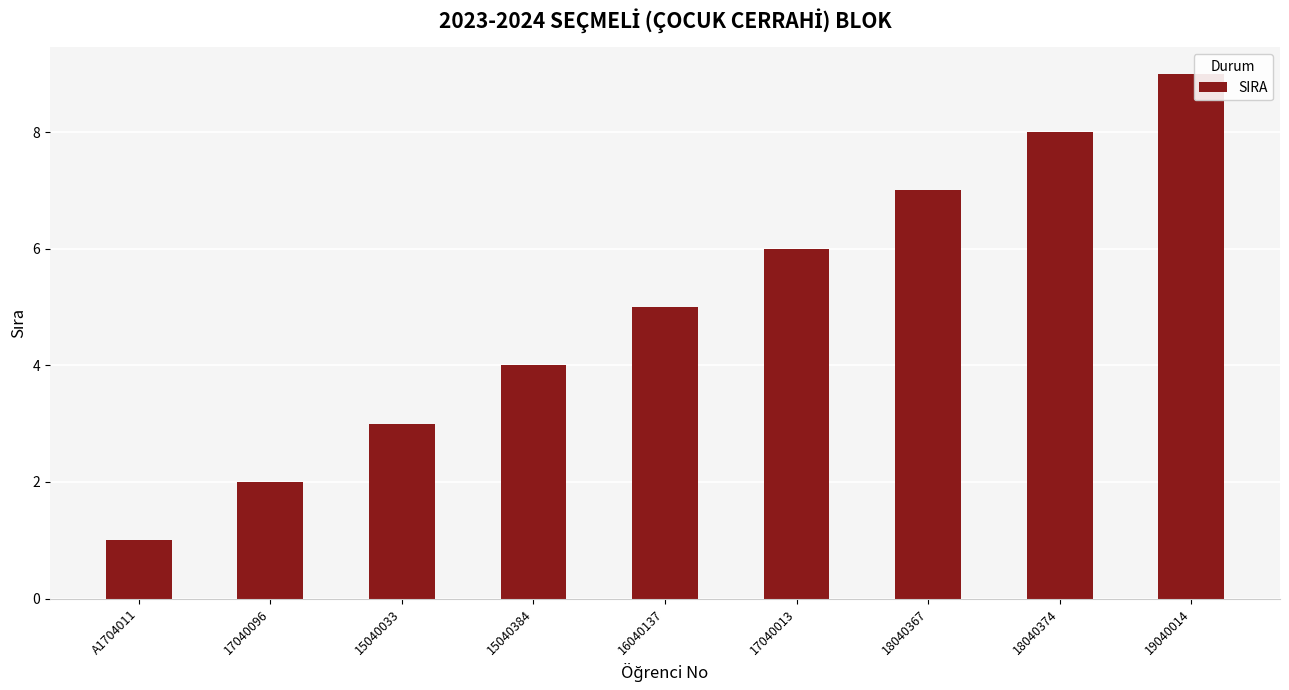

True or false: the data shows 2 at 15040384.

False